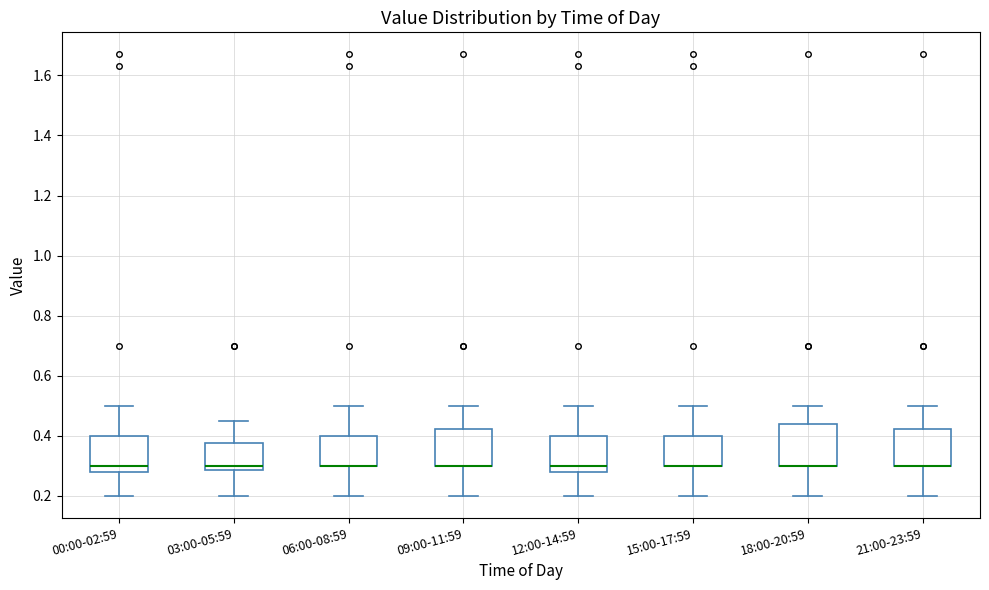

Reading left to right, read every box against the y-axis: the position of its median line, the range the box covers, and the ends of its whiskers. The values are not printed on the chart, so give them approximately, as read against the axis.

00:00-02:59: median 0.30, box 0.28 to 0.40, whiskers 0.20 to 0.50
03:00-05:59: median 0.30, box 0.28 to 0.38, whiskers 0.20 to 0.46
06:00-08:59: median 0.30 (drawn on the box's lower edge), box 0.30 to 0.40, whiskers 0.20 to 0.50
09:00-11:59: median 0.30 (drawn on the box's lower edge), box 0.30 to 0.42, whiskers 0.20 to 0.50
12:00-14:59: median 0.30, box 0.28 to 0.40, whiskers 0.20 to 0.50
15:00-17:59: median 0.30 (drawn on the box's lower edge), box 0.30 to 0.40, whiskers 0.20 to 0.50
18:00-20:59: median 0.30 (drawn on the box's lower edge), box 0.30 to 0.44, whiskers 0.20 to 0.50
21:00-23:59: median 0.30 (drawn on the box's lower edge), box 0.30 to 0.42, whiskers 0.20 to 0.50